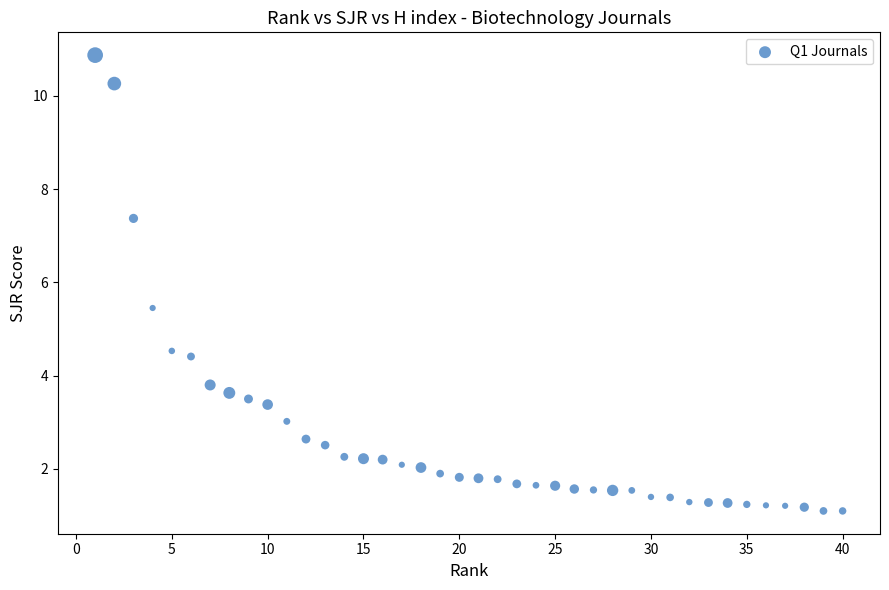

What is the range of Y values (max minus min)?

9.8